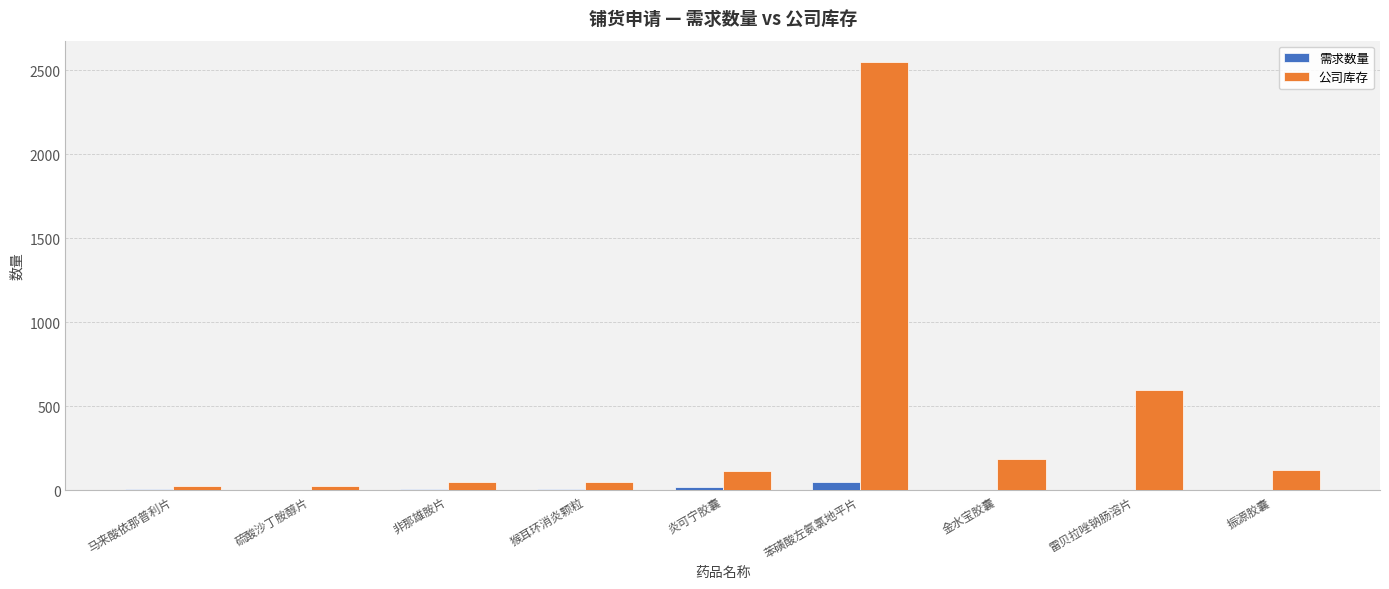

Between 炎可宁胶囊 and 苯磺酸左氨氯地平片, which series saw the biggest shift?

公司库存